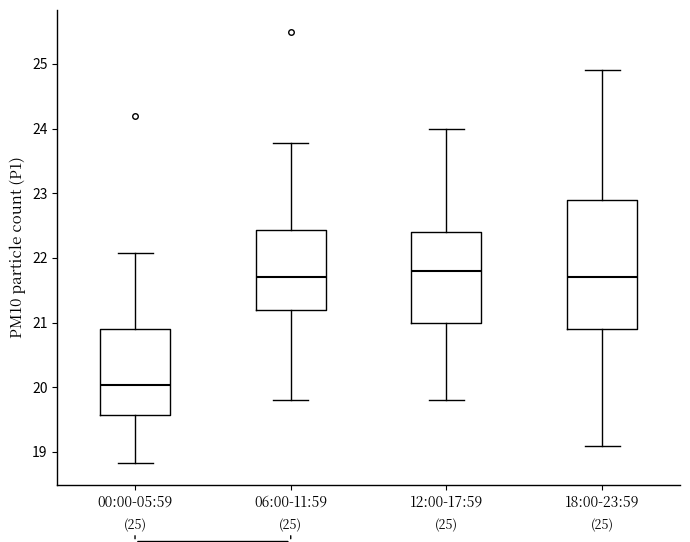

Which box's median line is the lowest?

00:00-05:59